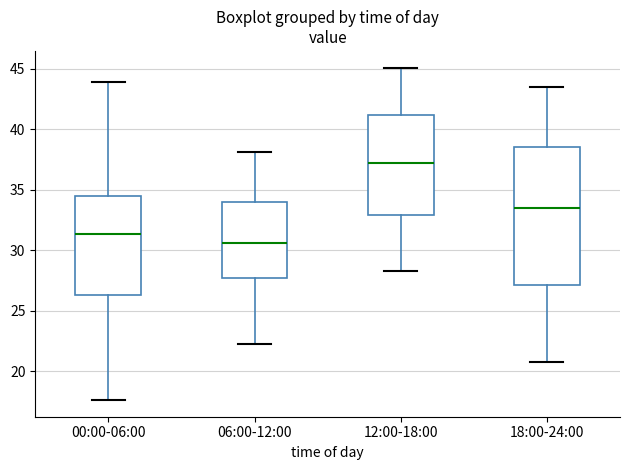

Which box has the highest median line?

12:00-18:00